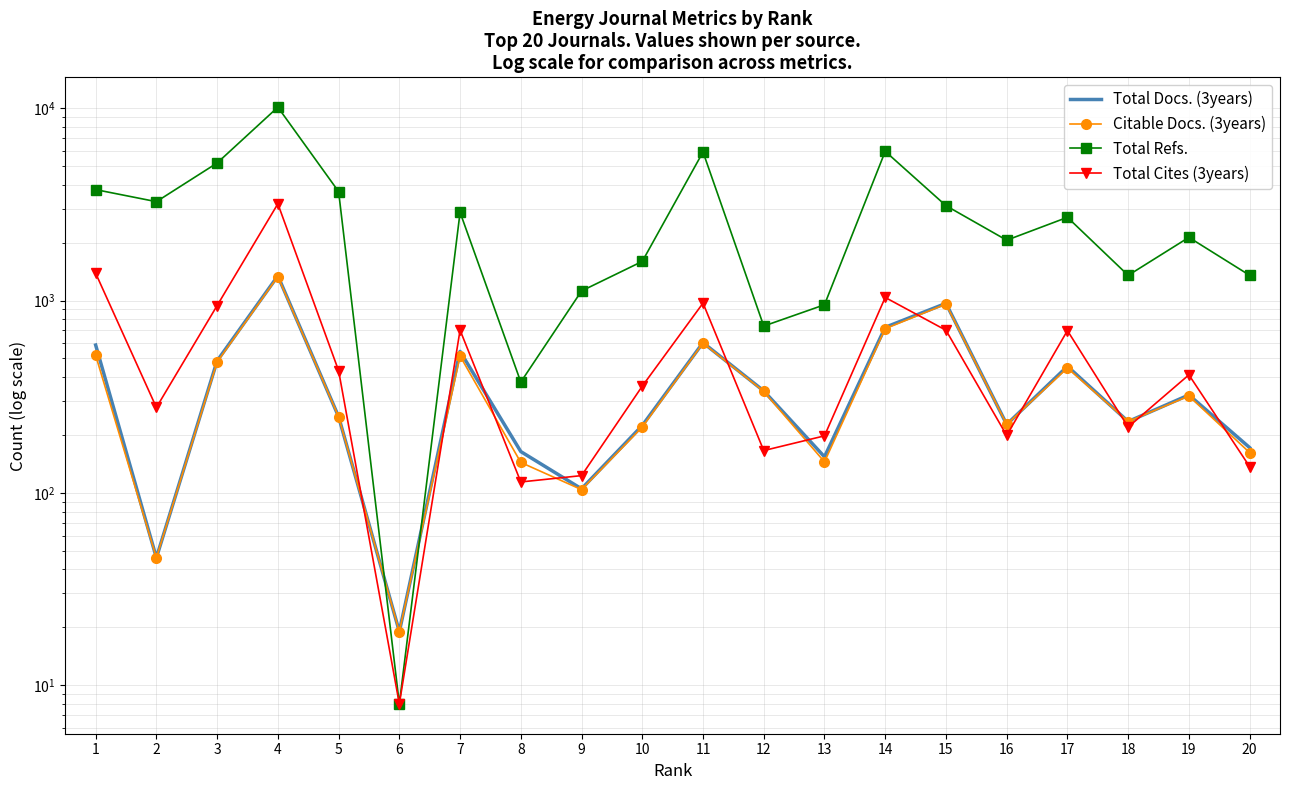

What is the difference between the highest and lowest values at 11?

5321